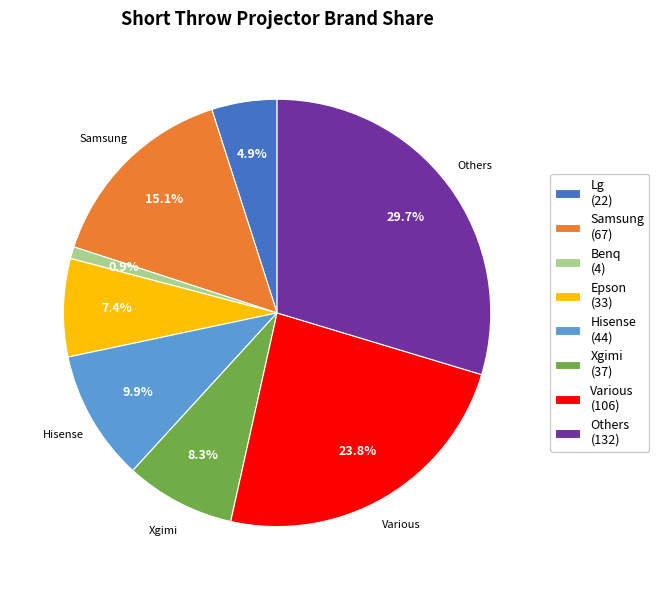

Does any single category account for the majority?

No